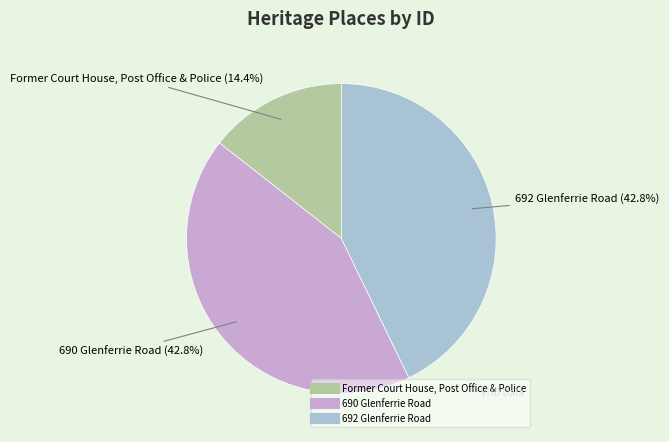

Is it true that 692 Glenferrie Road is 43% of the pie?

True